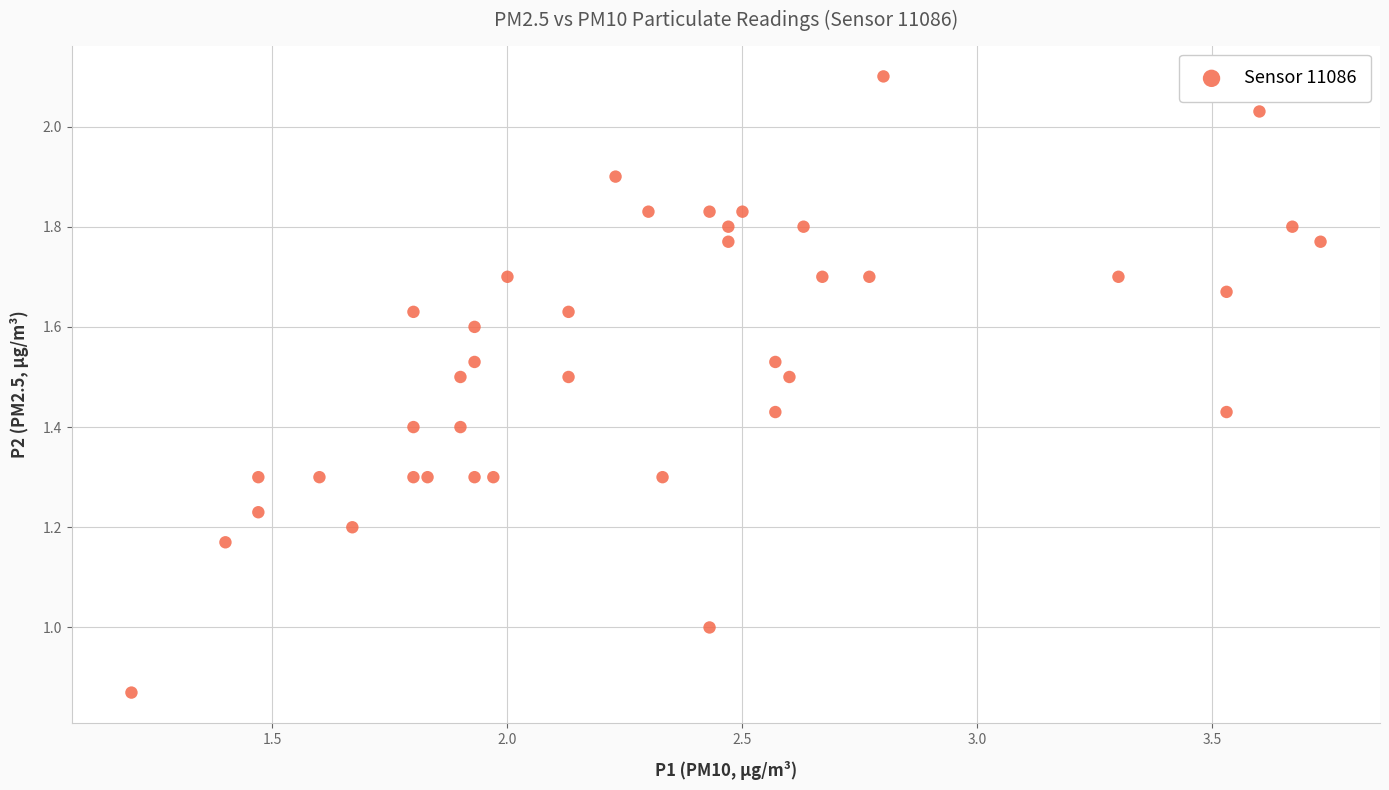

What is the range of X values (max minus min)?

2.5